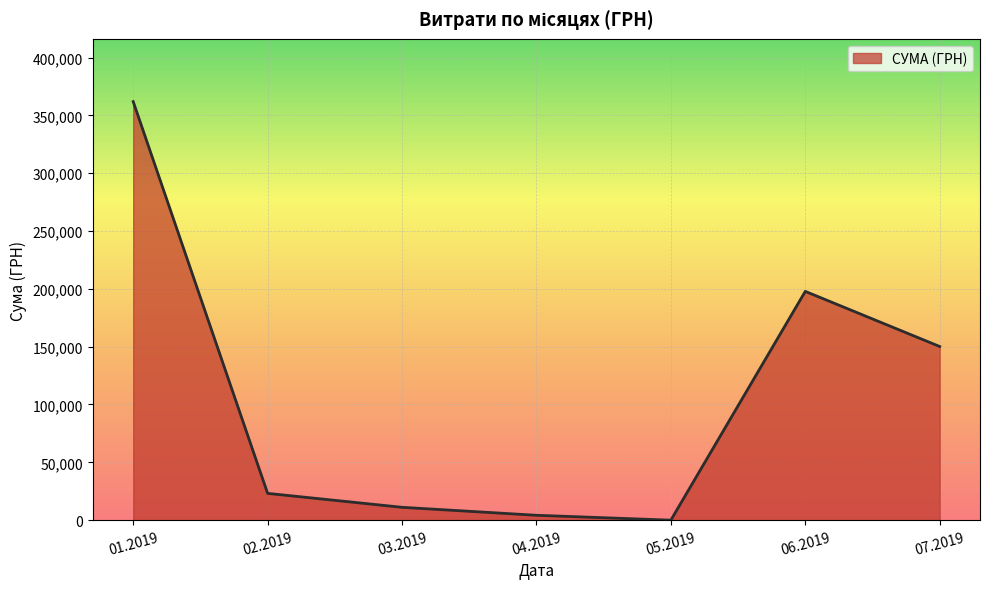

Is it true that the value at 07.2019 is 150160.8?

True